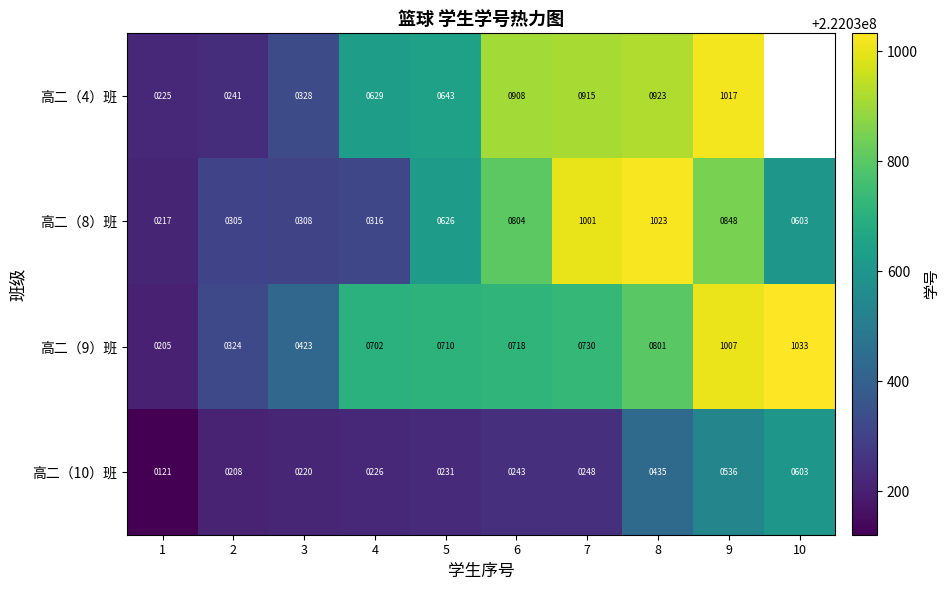

The 高二（9）班 series shows 423 at 3. True or false?

True